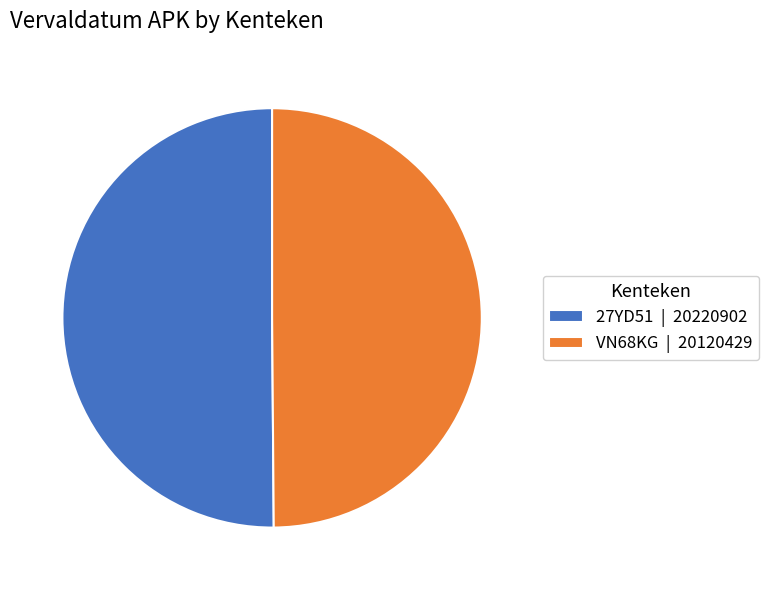

Is the sum of 27YD51 | 20220902 and VN68KG | 20120429 greater than half?

Yes